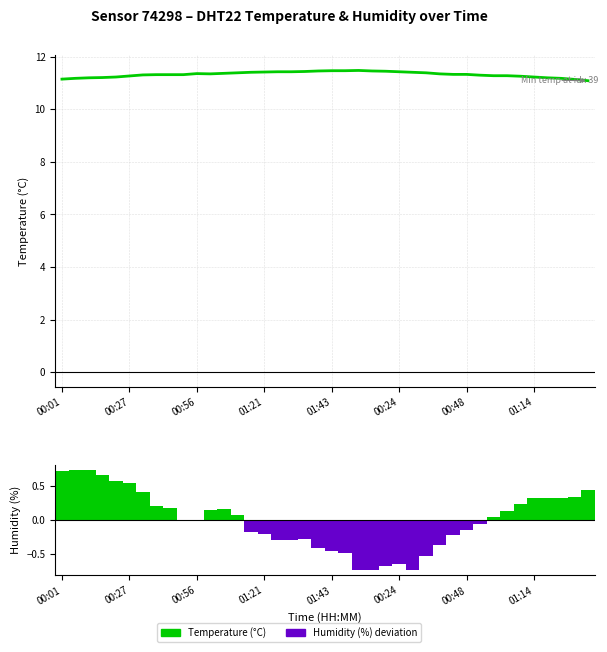

What is the minimum value shown in the chart?

-0.7